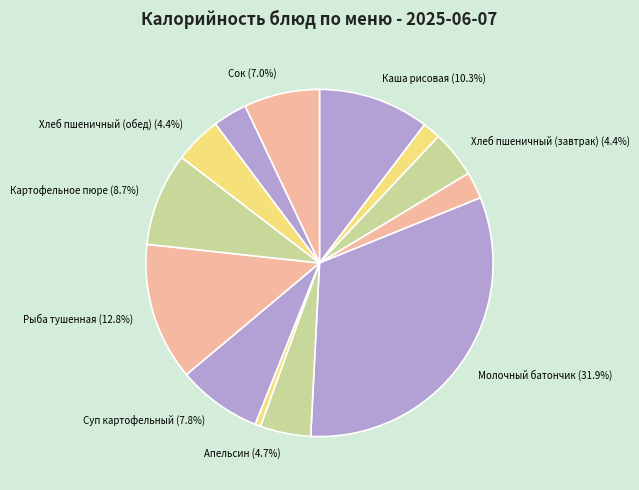

How many segments does this pie chart have?

13